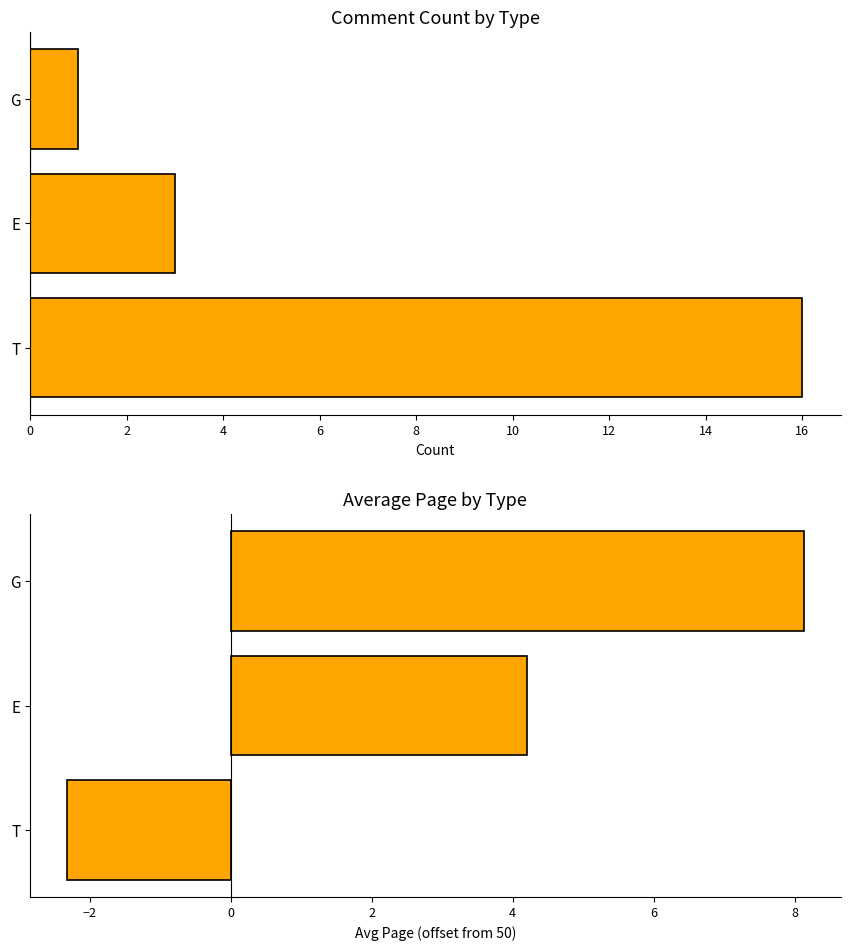

Are the bars grouped side by side (vs. stacked)?

Yes